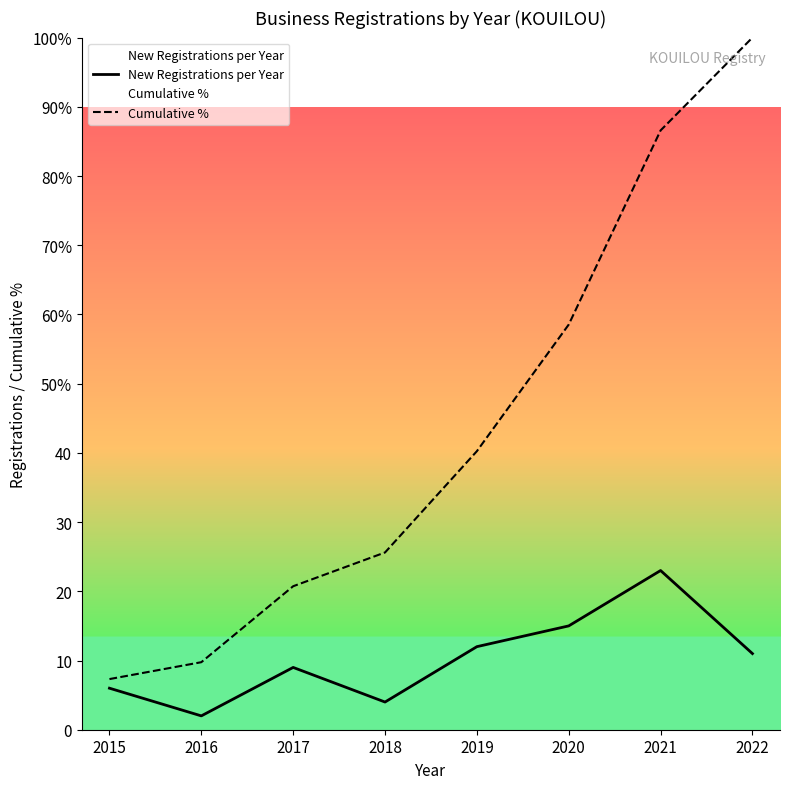

How many values in the Cumulative % series are below 40?

4